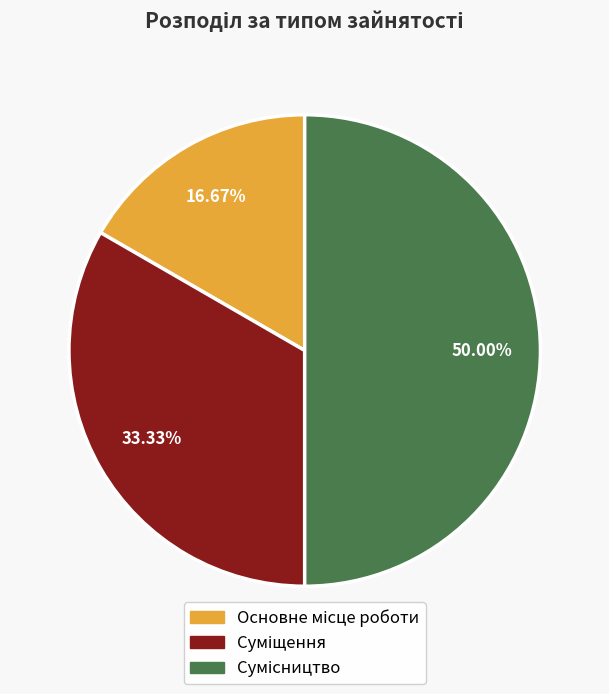

Count the number of slices in the pie.

3